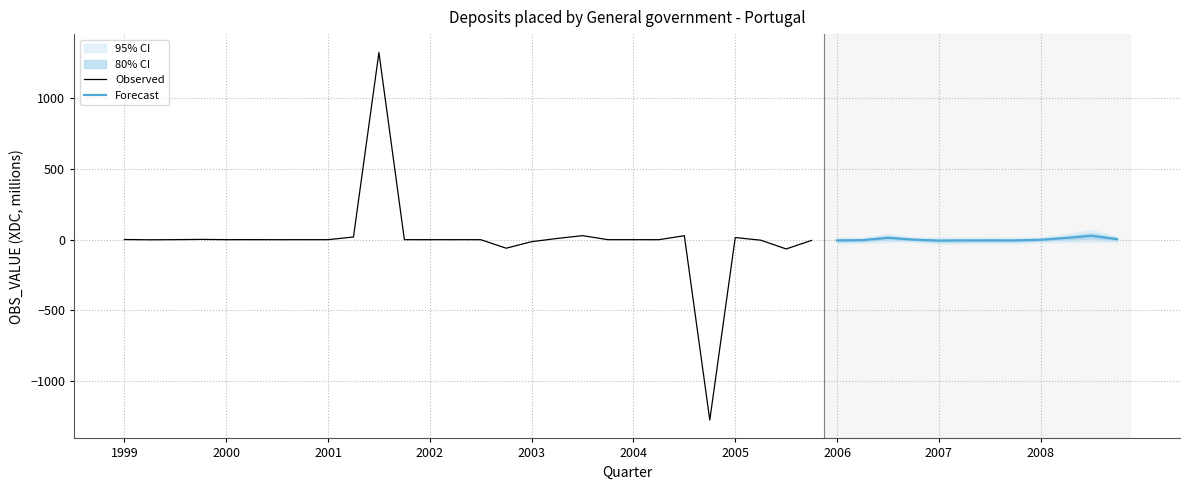

The value of Observed at 2002 is -0.0. True or false?

True